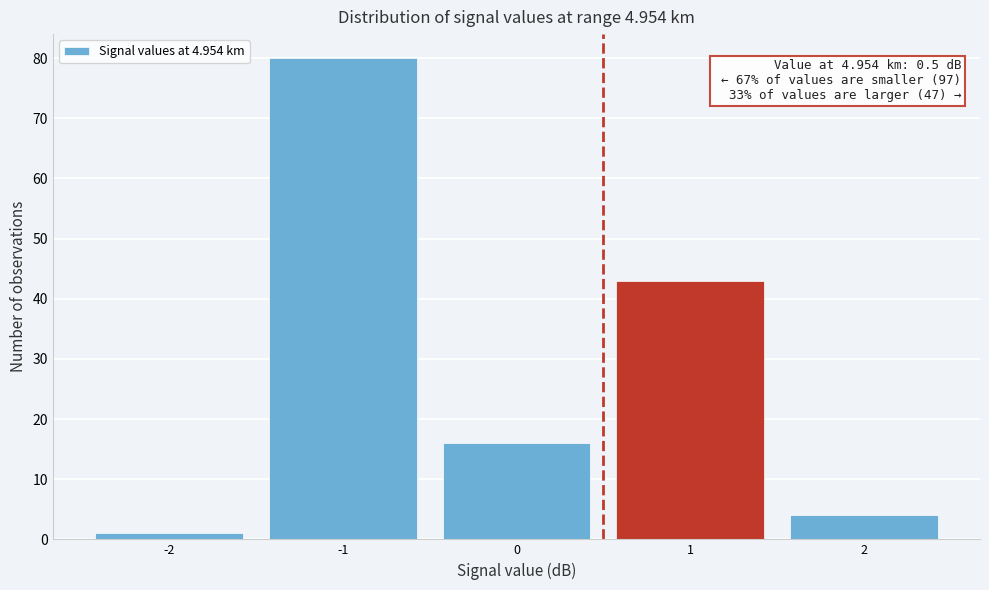

Which range on the x-axis has the tallest bar?

-1.5 to -0.5